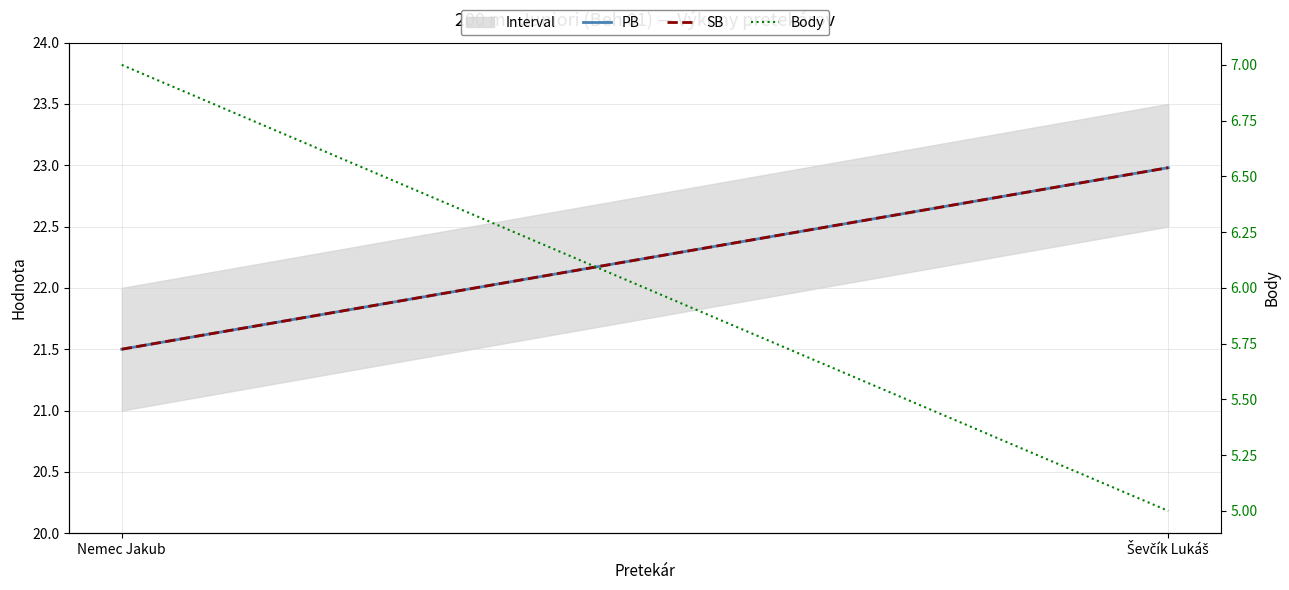

Count the number of data series in this chart.

3